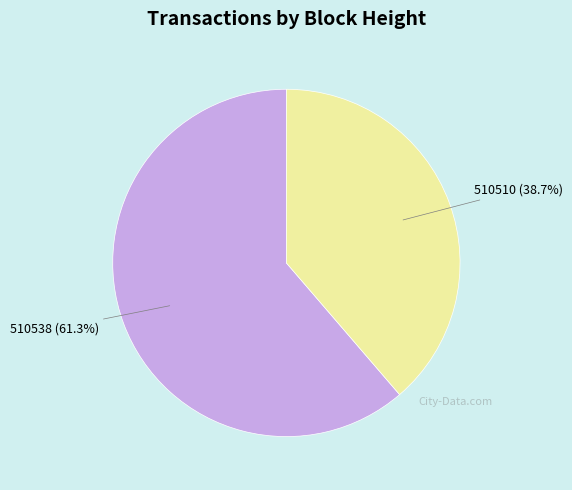

To the nearest percent, what is the difference between the 510538 and 510510 slice percentages?

23%